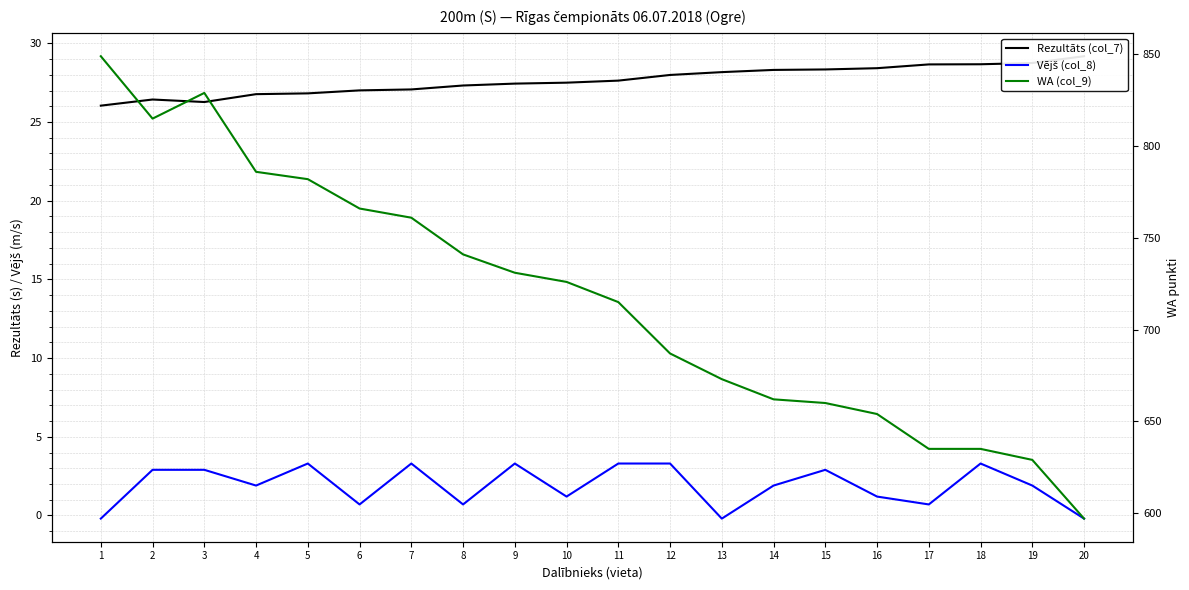

Reading left to right, list all the values displayed in this chart.

Rezultāts (col_7): 26.0	26.4	26.3	26.8	26.8	27.0	27.1	27.3	27.4	27.5	27.6	28.0	28.2	28.3	28.3	28.4	28.7	28.7	28.8	29.2
Vējš (col_8): -0.2	2.9	2.9	1.9	3.3	0.7	3.3	0.7	3.3	1.2	3.3	3.3	-0.2	1.9	2.9	1.2	0.7	3.3	1.9	-0.2
WA (col_9): 849.0	815.0	829.0	786.0	782.0	766.0	761.0	741.0	731.0	726.0	715.0	687.0	673.0	662.0	660.0	654.0	635.0	635.0	629.0	597.0